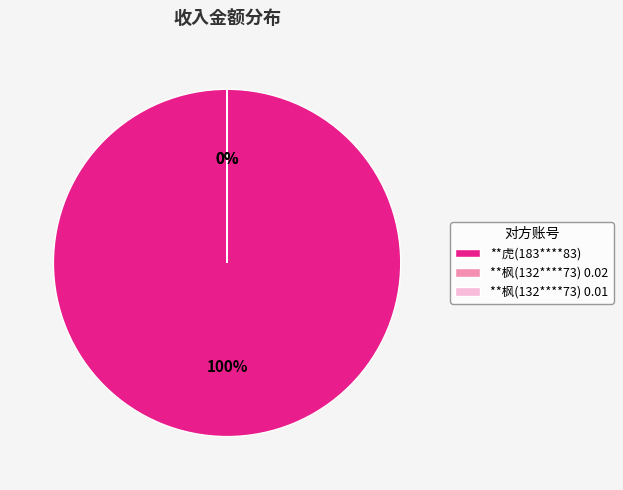

Which slice is the largest?

**虎(183****83)